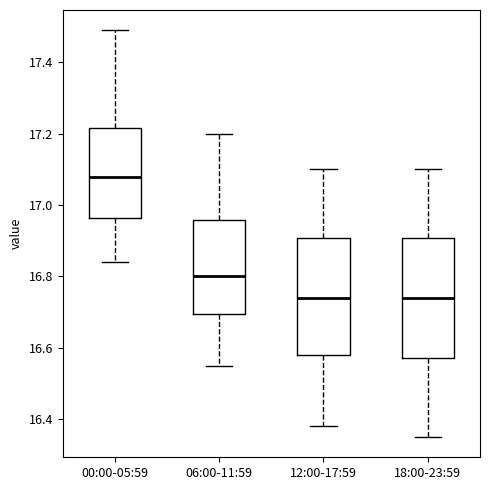

Where does the lower whisker of the box for 18:00-23:59 end on the y-axis? The values are not printed on the chart, so give them approximately, as read against the axis.

16.36